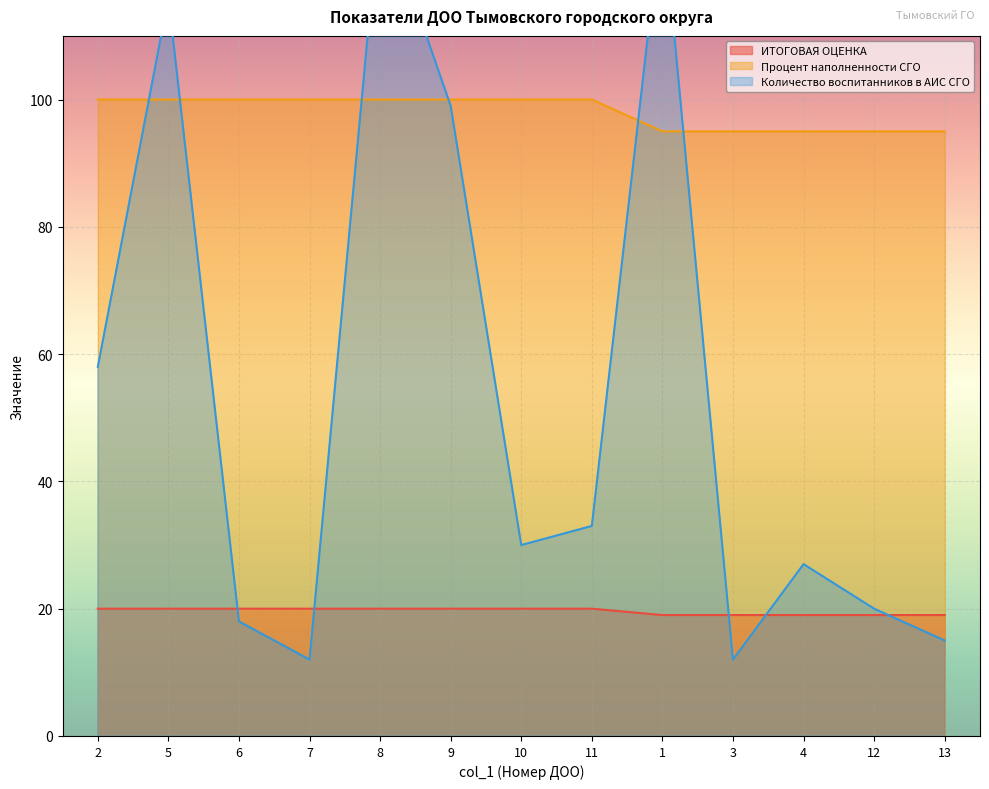

True or false: Процент наполненности СГО and ИТОГОВАЯ ОЦЕНКА intersect in this chart.

False